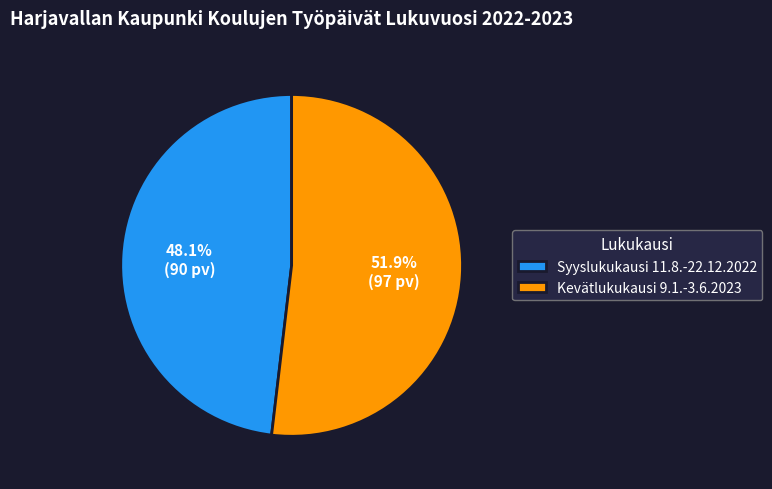

Which has a higher value, Kevätlukukausi or Syyslukukausi?

Kevätlukukausi